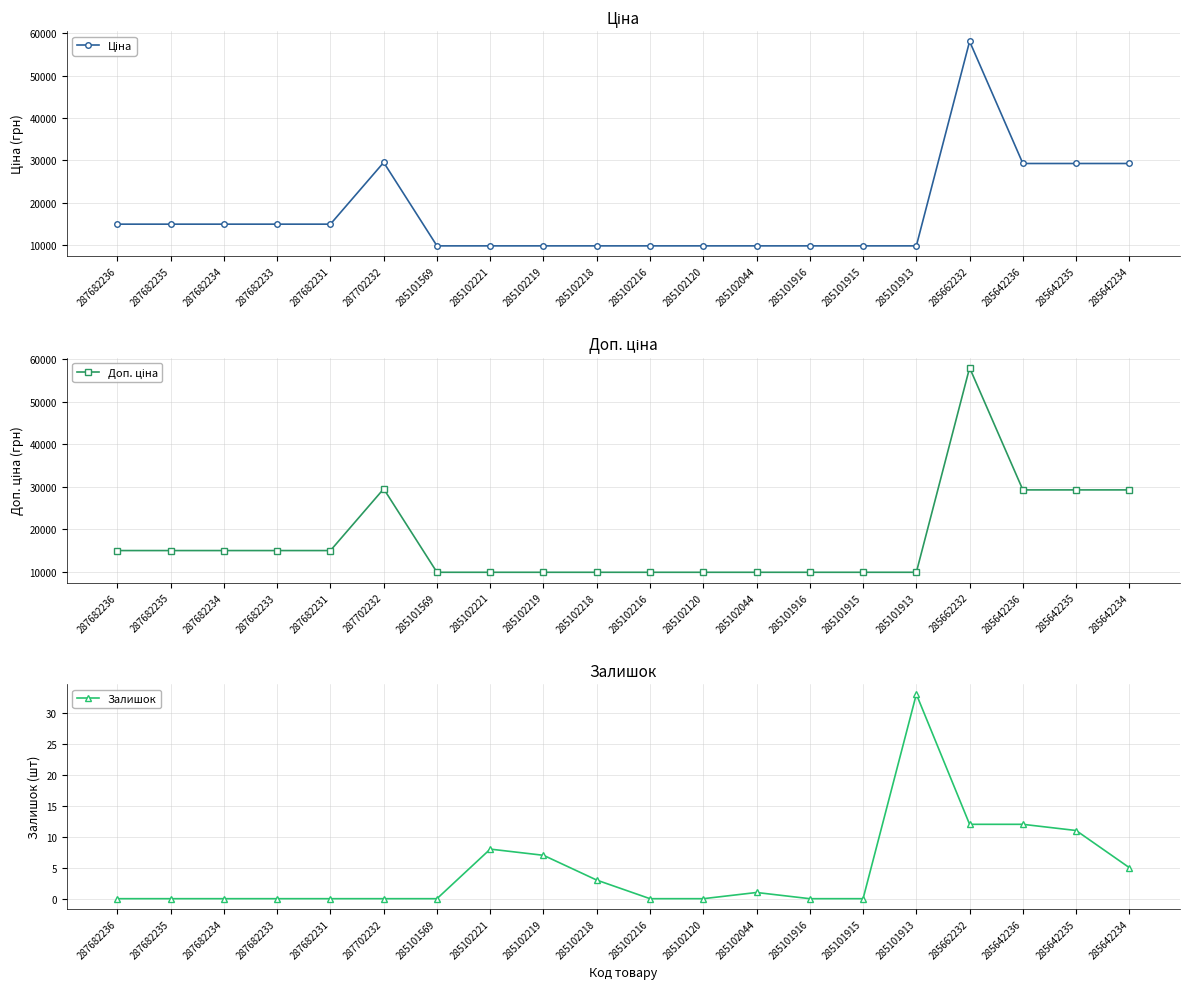

What is the maximum value for Доп. ціна?

58037.0